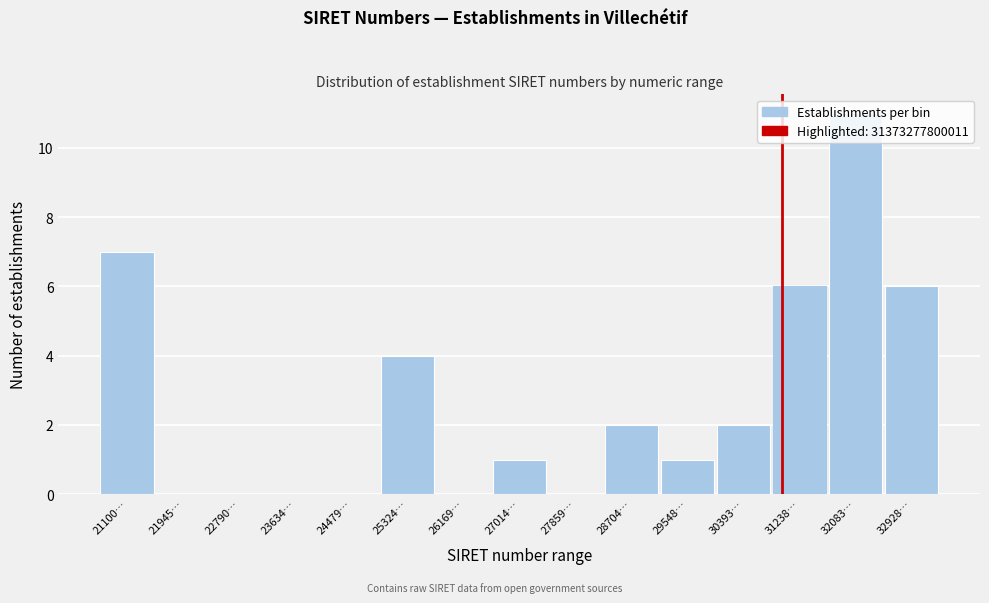

Which label corresponds to the largest value in the chart?

32083…